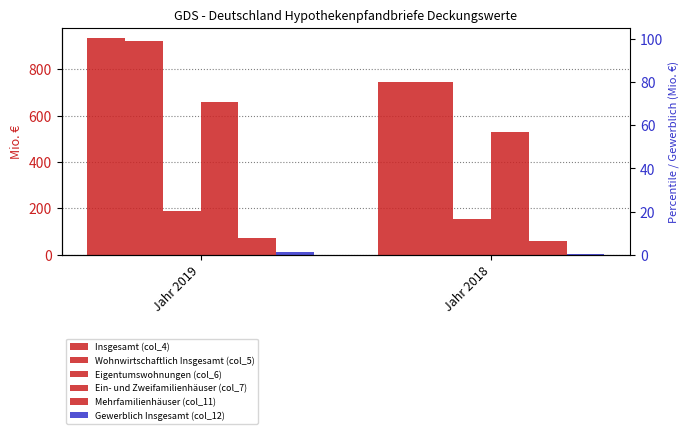

The value of Gewerblich Insgesamt (col_12) at Jahr 2018 is 1.0. True or false?

True